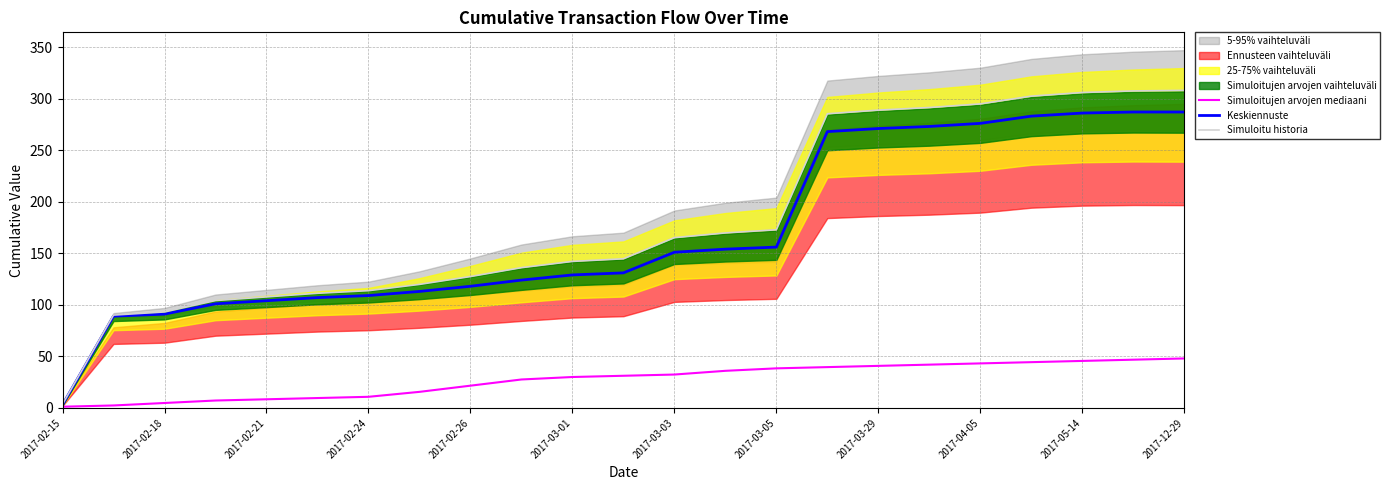

What position from the left is 13?

14